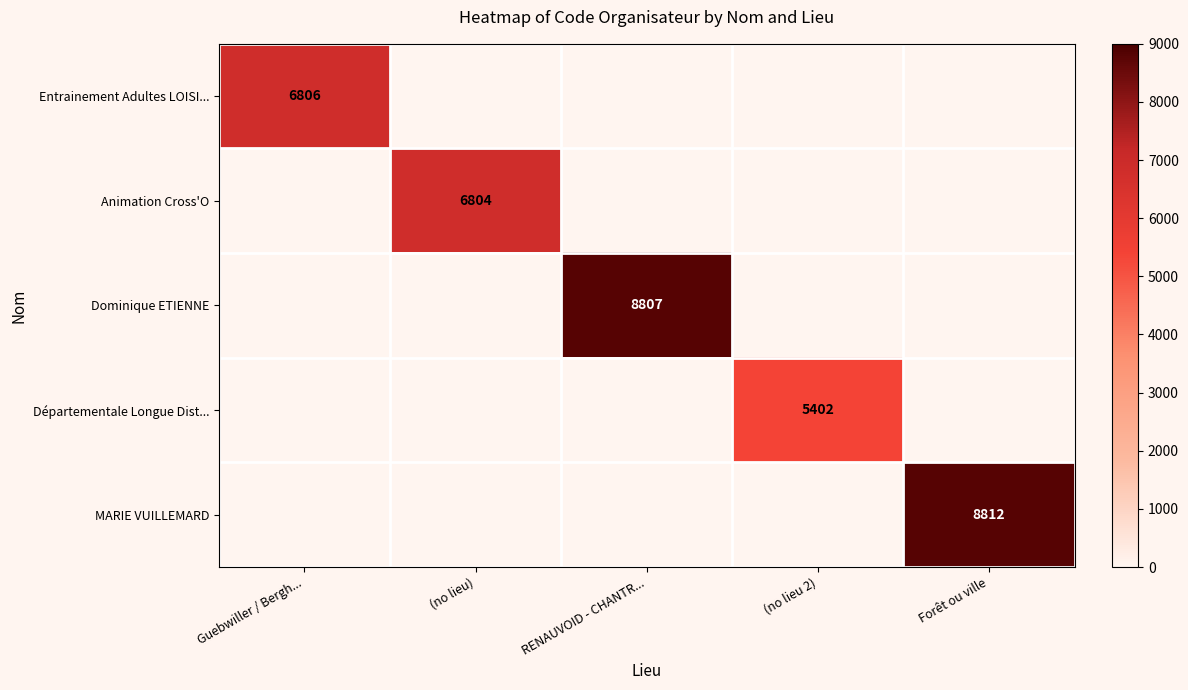

At which category is the sum across all series the highest?

Forêt ou ville